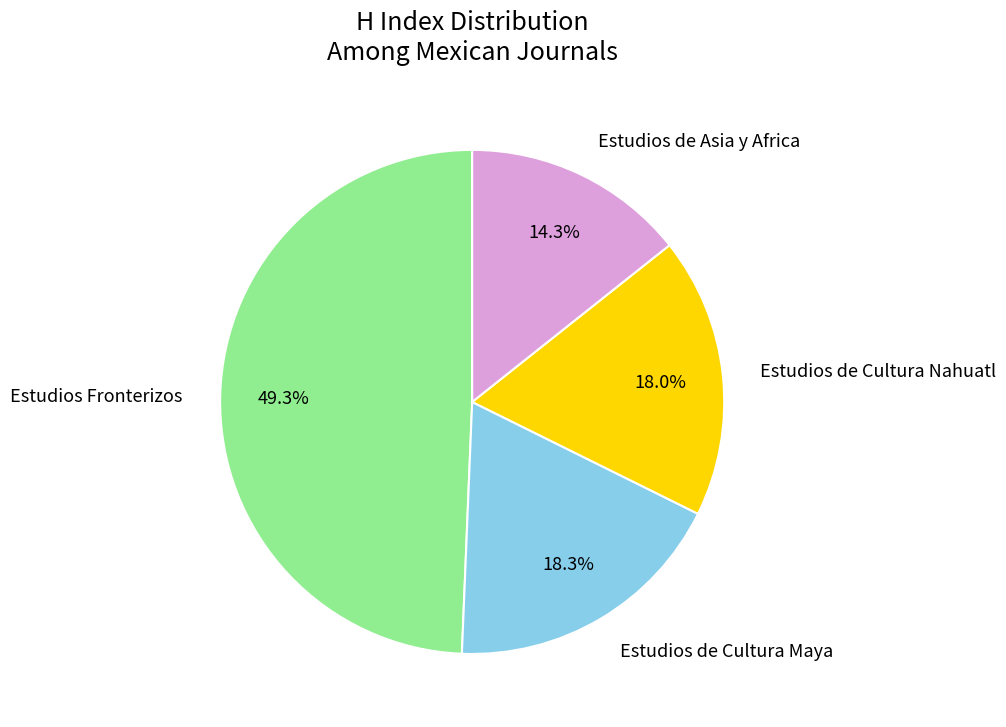

The Estudios de Cultura Nahuatl slice represents 8% of the pie. True or false?

False